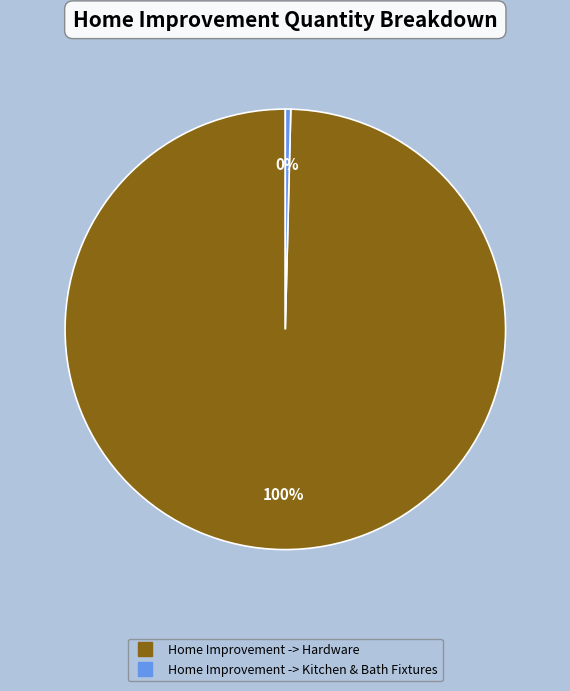

Is there a majority slice in this chart?

Yes